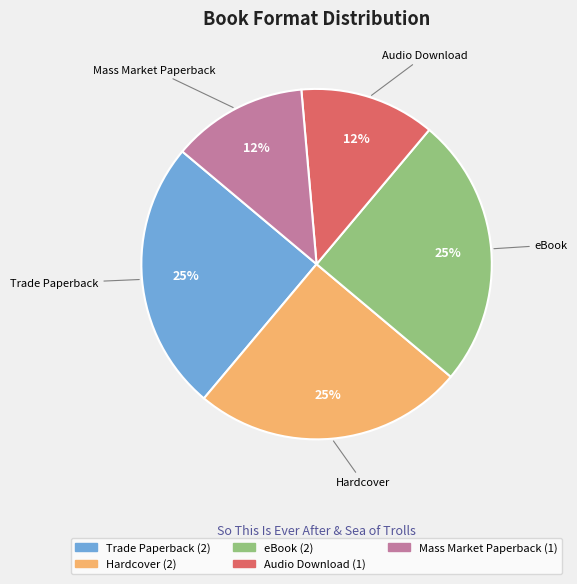

What percentage is the eBook slice, to the nearest percent?

25%